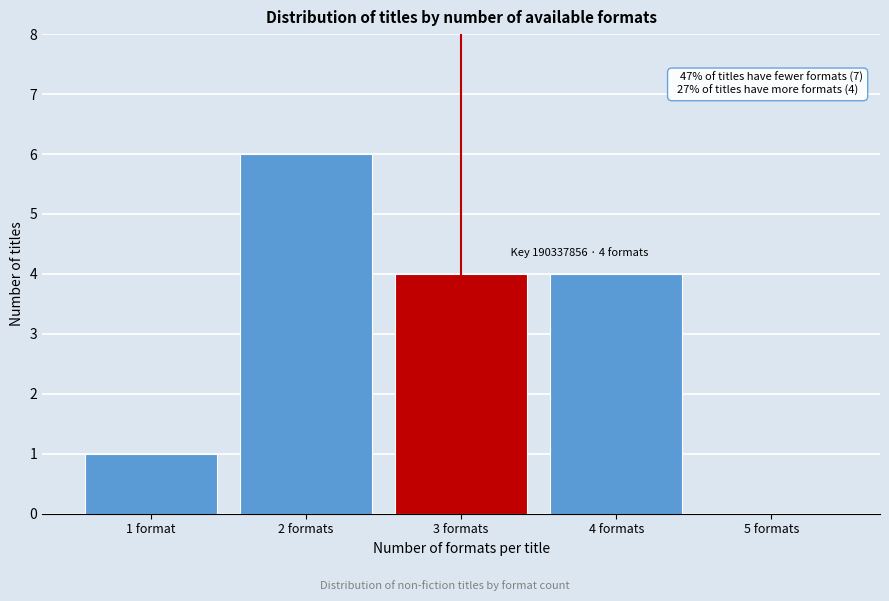

Reading right to left, what are all the values shown in this chart?

5 formats=0	4 formats=4	3 formats=4	2 formats=6	1 format=1